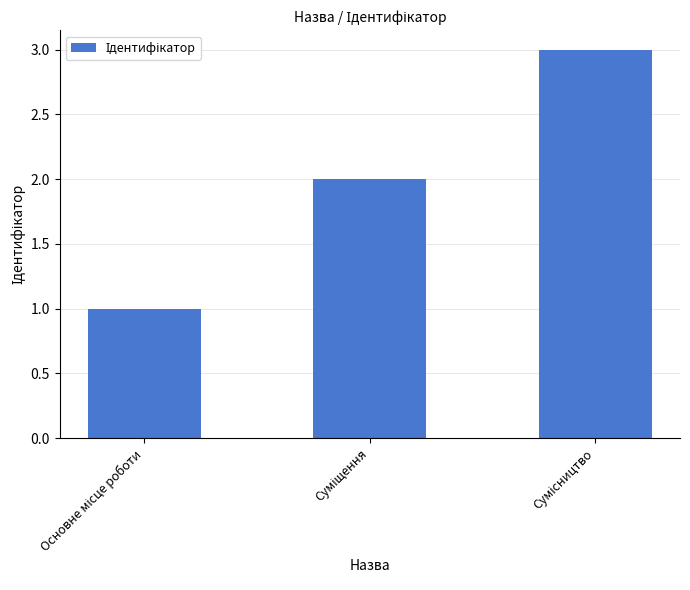

Does the chart contain stacked bars?

No